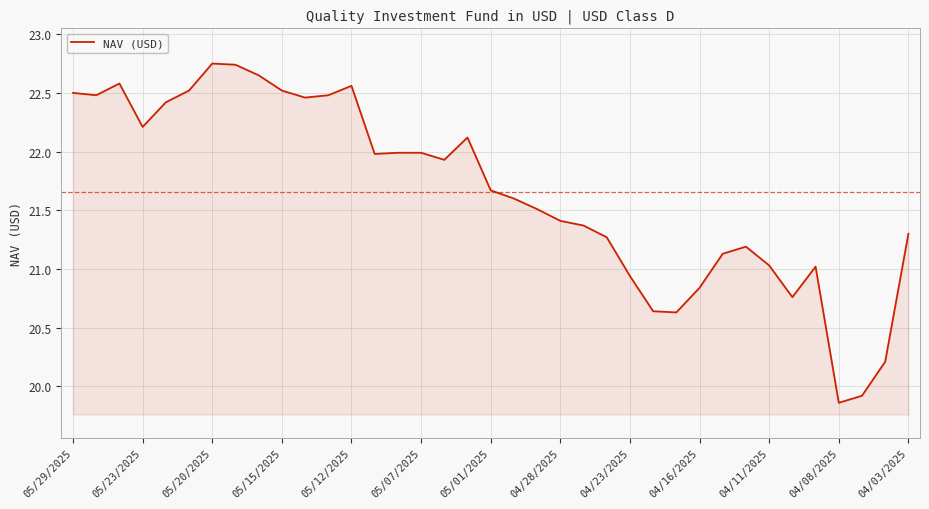

The value at 05/20/2025 is 12.9. True or false?

False